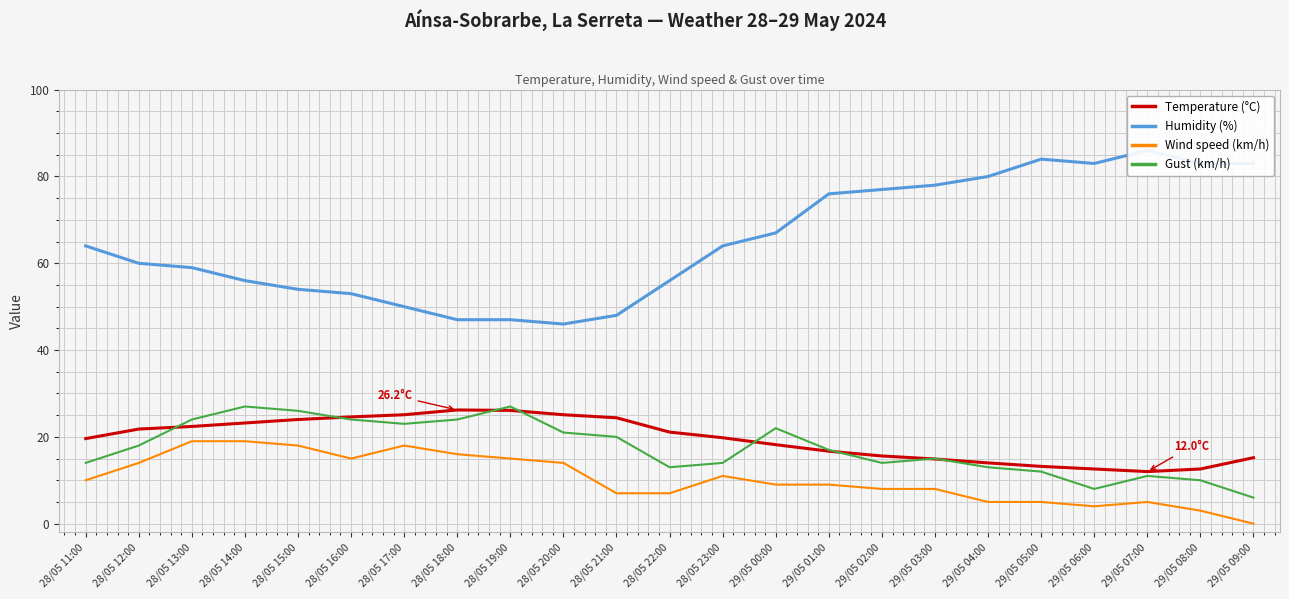

List the labels in order of Wind speed (km/h) value, smallest first.

29/05 09:00, 29/05 08:00, 29/05 06:00, 29/05 04:00, 29/05 05:00, 29/05 07:00, 28/05 21:00, 28/05 22:00, 29/05 02:00, 29/05 03:00, 29/05 00:00, 29/05 01:00, 28/05 11:00, 28/05 23:00, 28/05 12:00, 28/05 20:00, 28/05 16:00, 28/05 19:00, 28/05 18:00, 28/05 15:00, 28/05 17:00, 28/05 13:00, 28/05 14:00